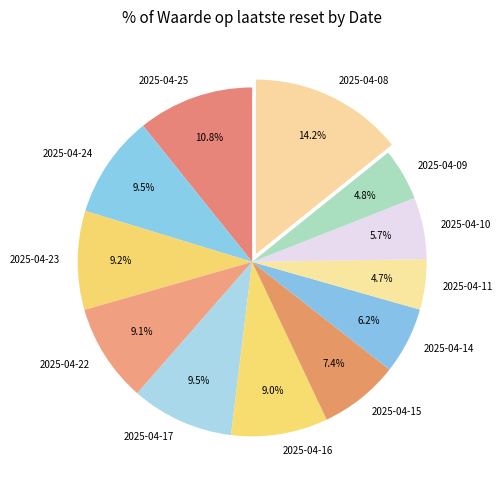

Is the sum of 2025-04-09 and 2025-04-25 greater than half?

No